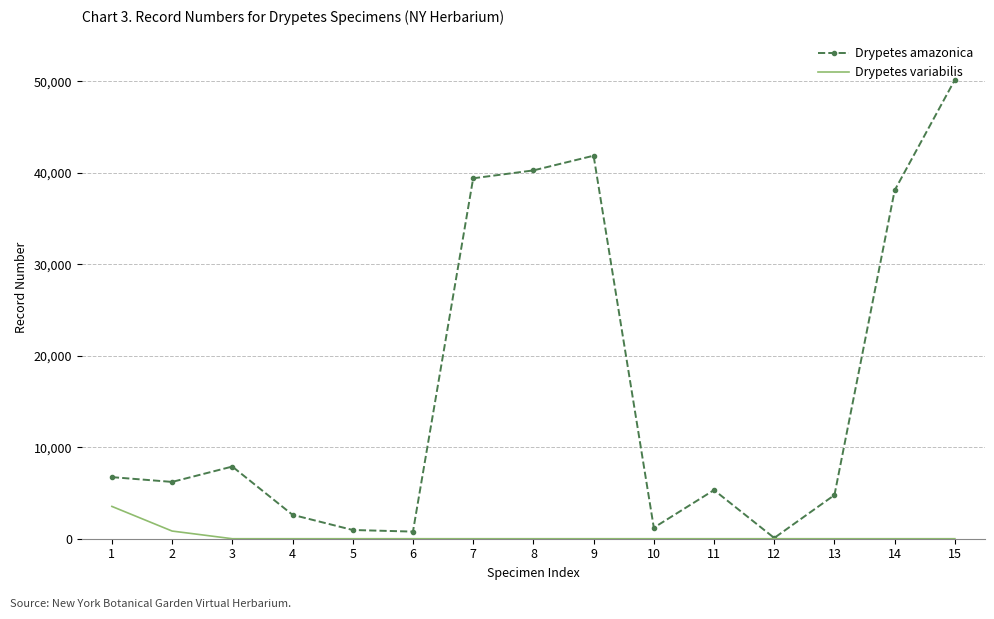

List the series in order of their peak value, lowest first.

Drypetes variabilis, Drypetes amazonica